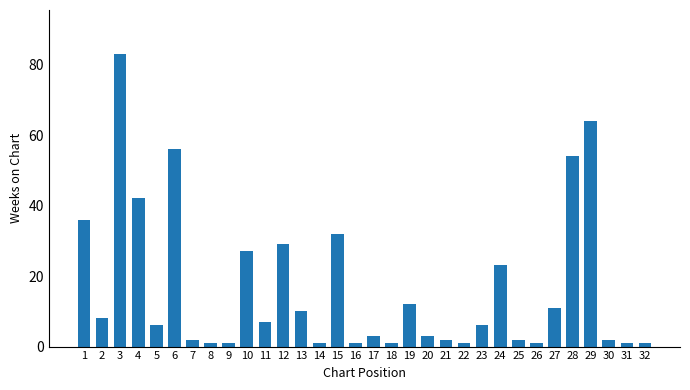

Reading left to right, what are all the values shown in this chart?

1=36	2=8	3=83	4=42	5=6	6=56	7=2	8=1	9=1	10=27	11=7	12=29	13=10	14=1	15=32	16=1	17=3	18=1	19=12	20=3	21=2	22=1	23=6	24=23	25=2	26=1	27=11	28=54	29=64	30=2	31=1	32=1